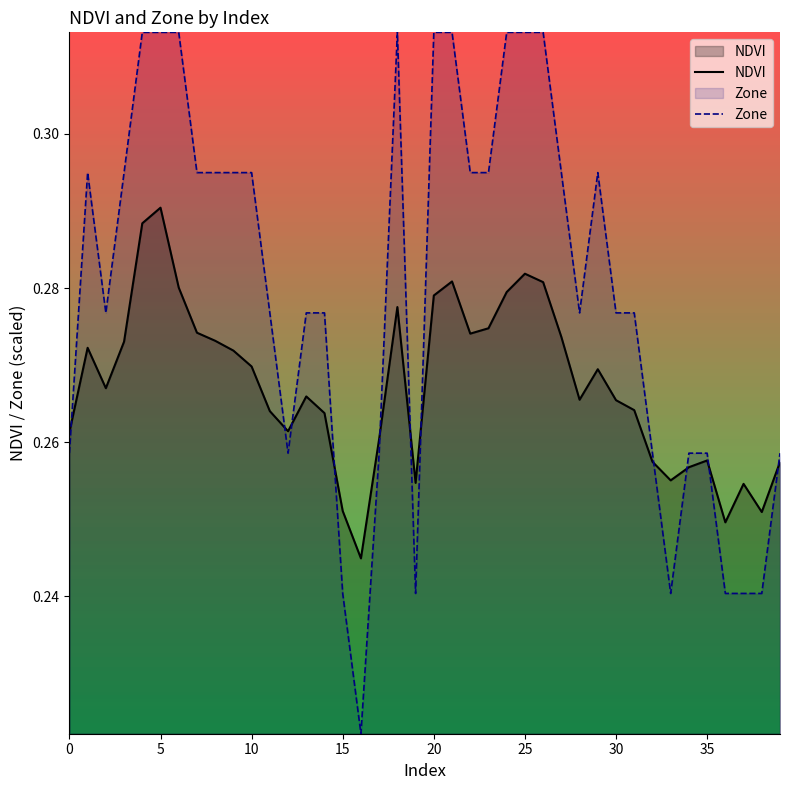

Rank the series by their average value, from highest to lowest.

Zone, NDVI